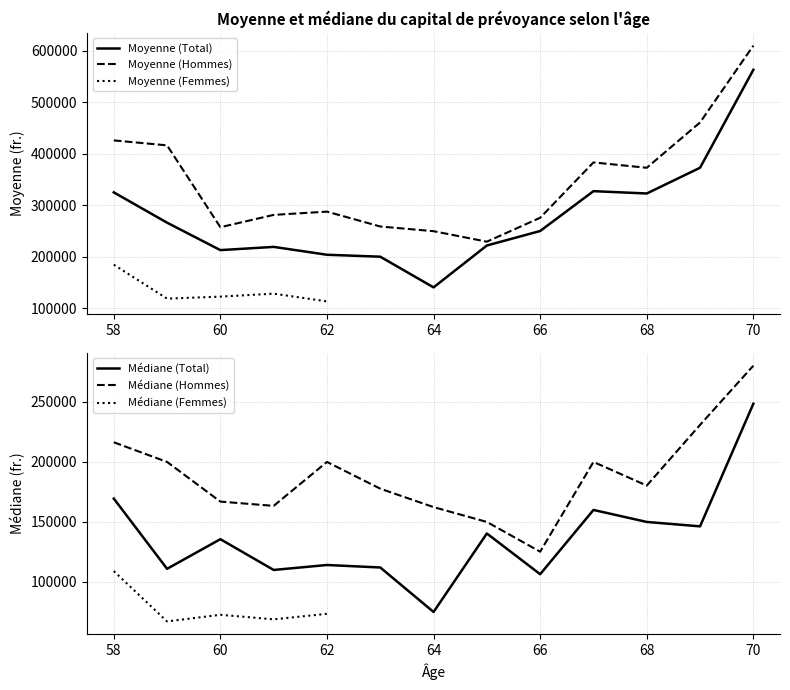

The value of Moyenne (Total) at 60 is 47575.1. True or false?

False